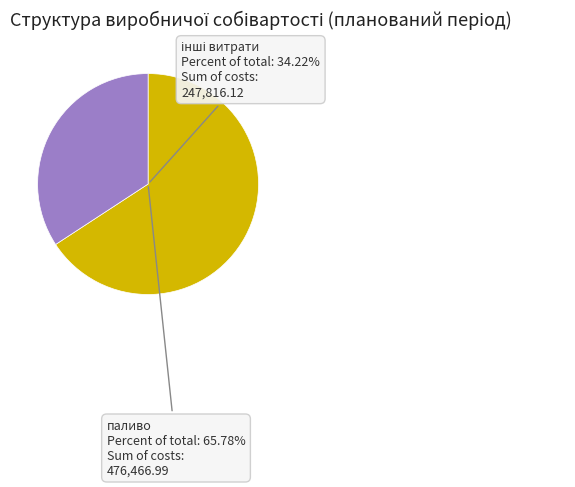

Does паливо account for over 50% of the chart?

Yes